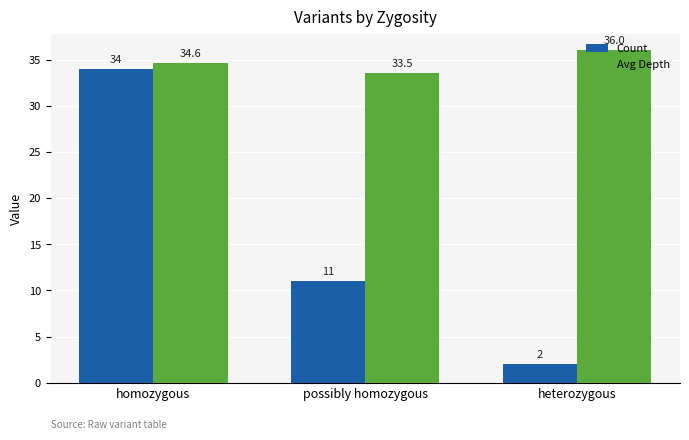

What is the spread (max minus min) of values at heterozygous?

34.0